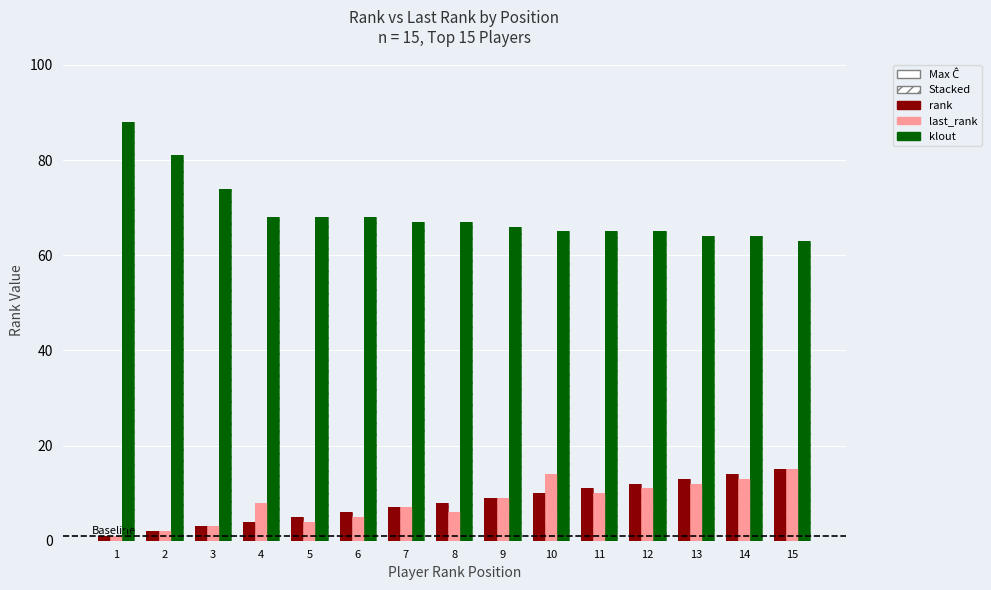

How many values in the rank series are below 8?

7